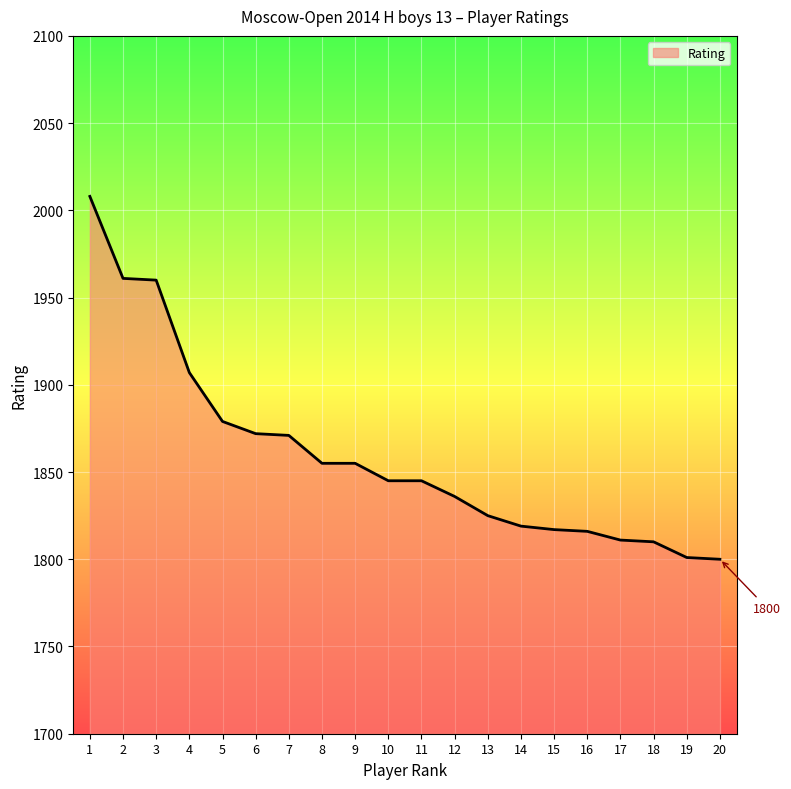

At which label is the value closest to 1904?

4